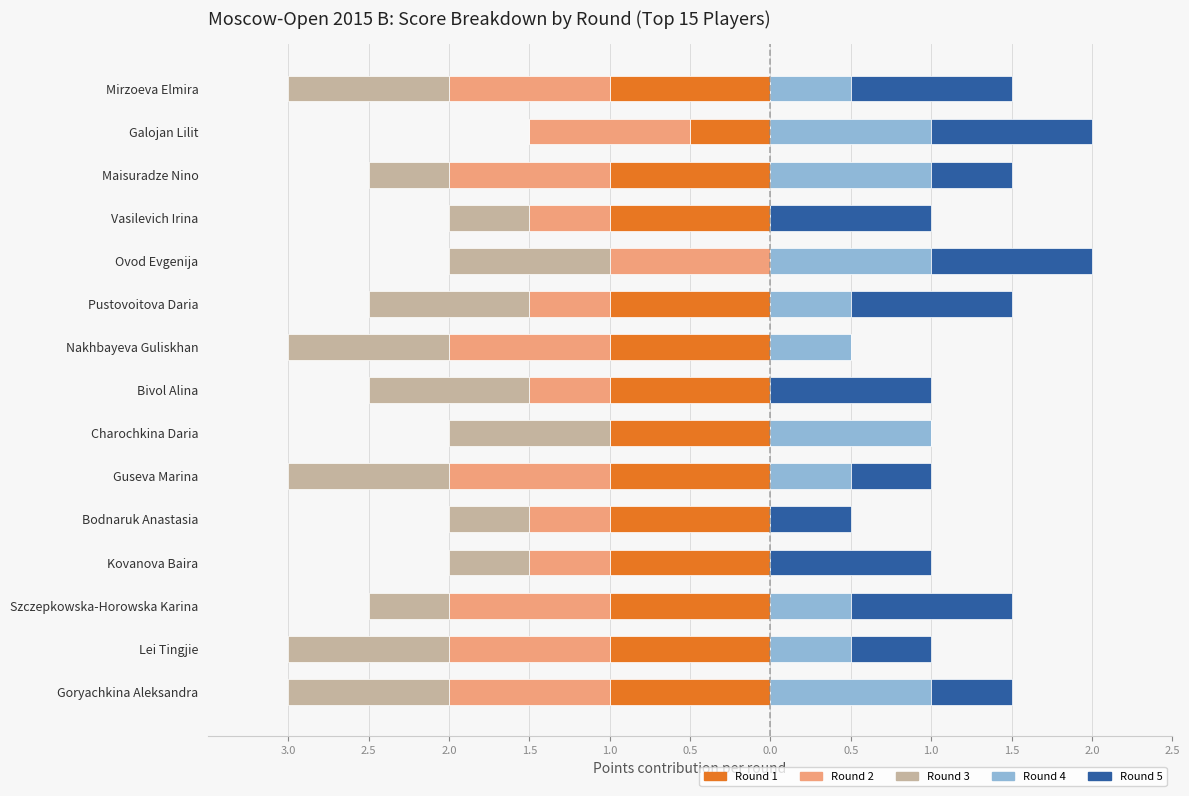

List the series in order of their peak value, highest first.

Round 4, Round 5, Round 1, Round 2, Round 3